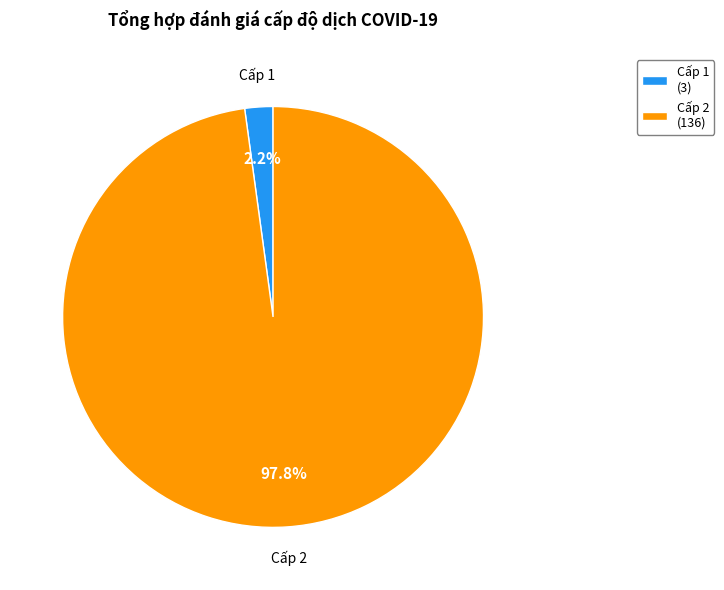

Is there a majority slice in this chart?

Yes